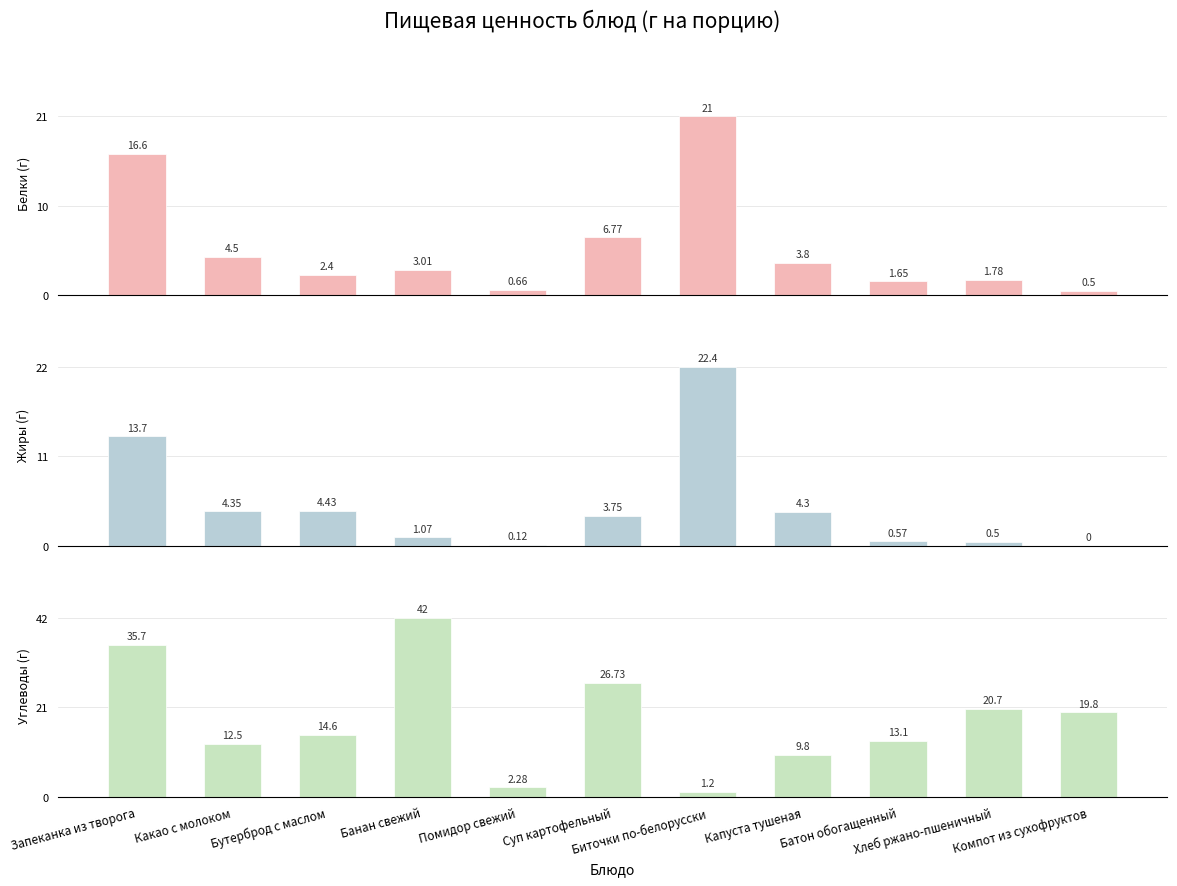

What is the value of the Белки bar at the 6th from the left?

6.8